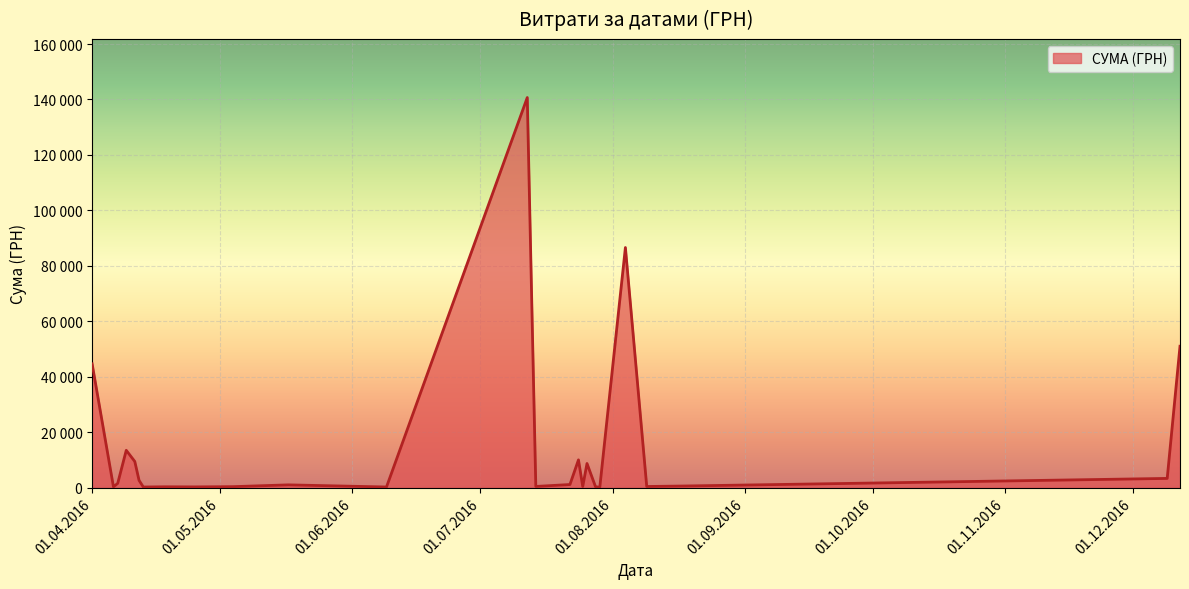

Is this an area chart (filled region under the line)?

Yes